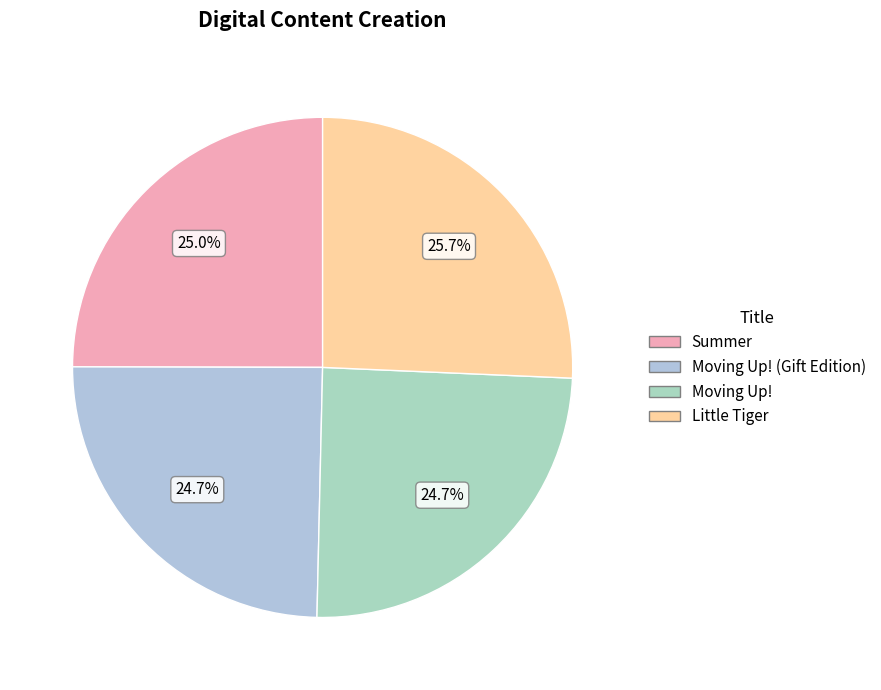

Count the number of slices in the pie.

4